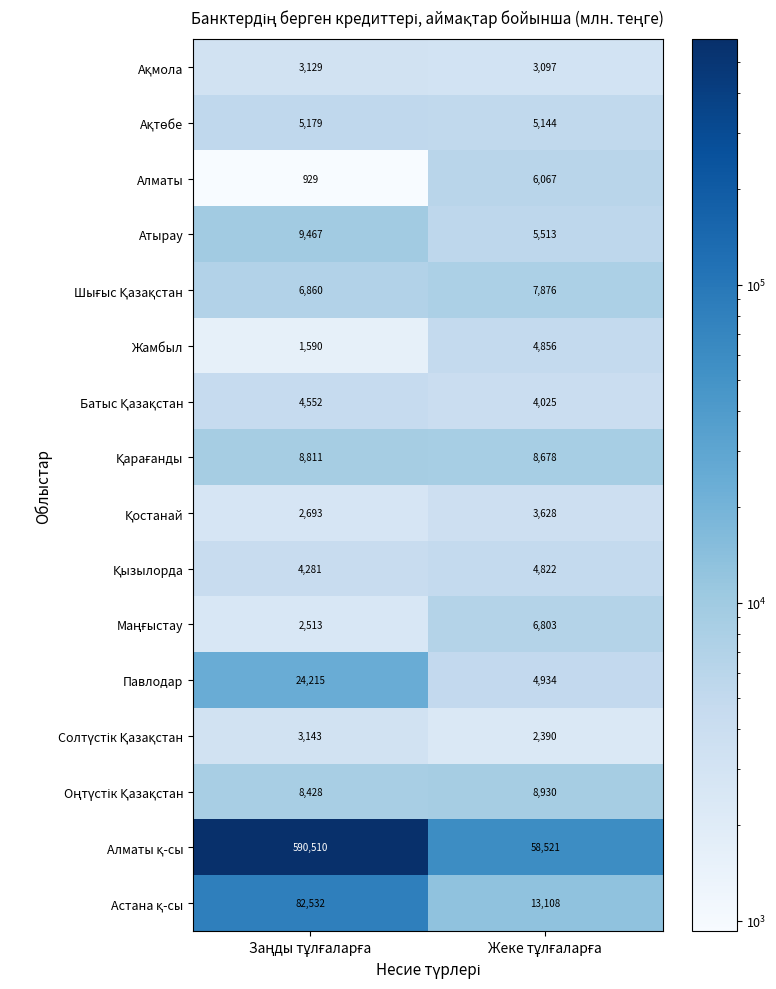

What is the maximum value shown in the chart?

590510